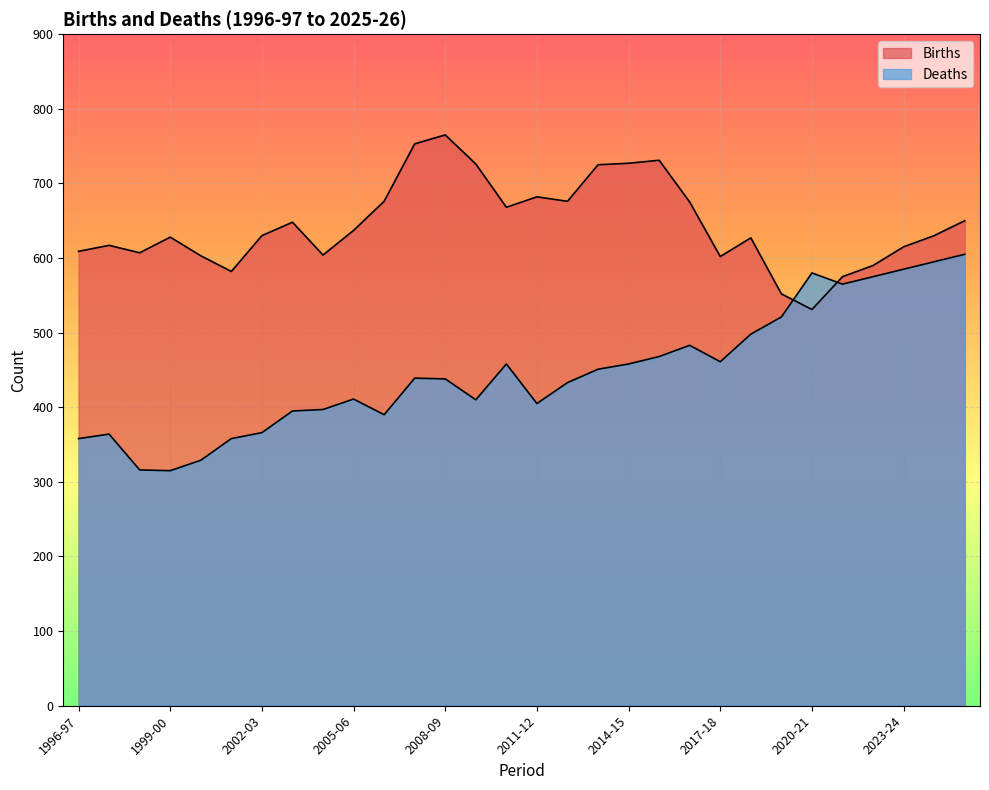

Where is Deaths nearest to the value 460?

2017-18